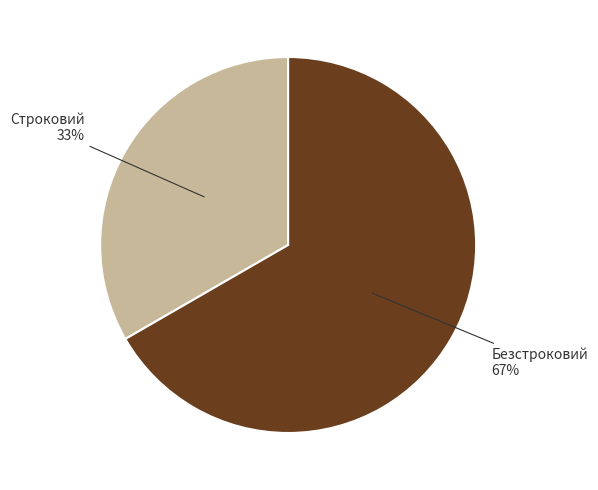

To the nearest percent, what is the average slice percentage?

50%